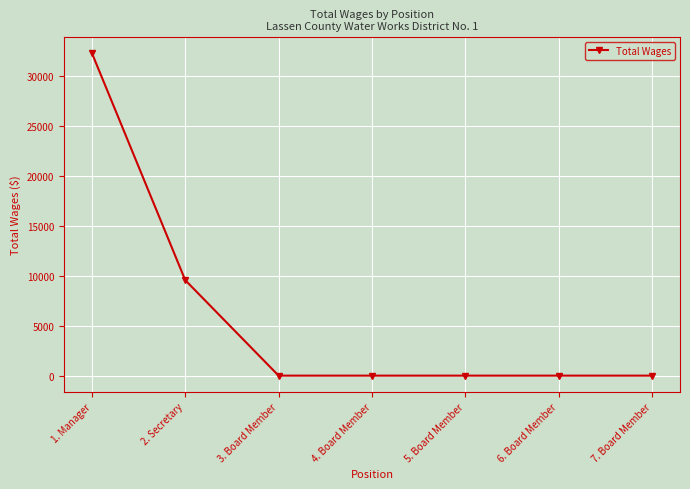

What is the change in value from 2. Secretary to 5. Board Member?

-9557